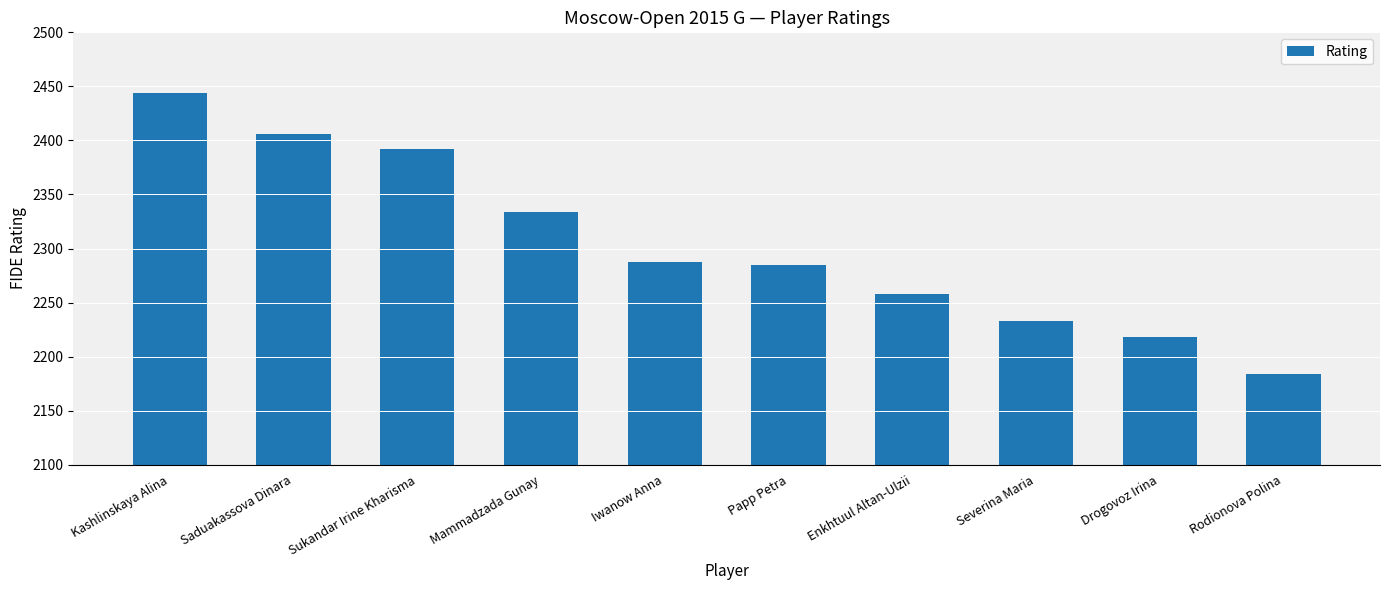

What is the value of the 6th bar from the left?

2285